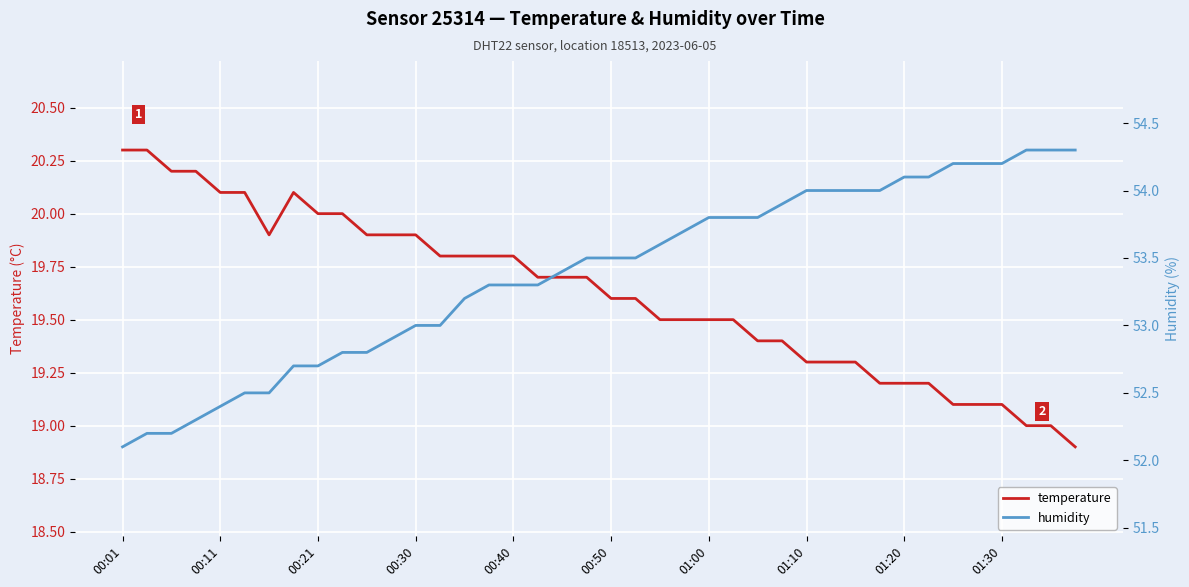

What is the value of the humidity point at the 12th from the left?

52.9